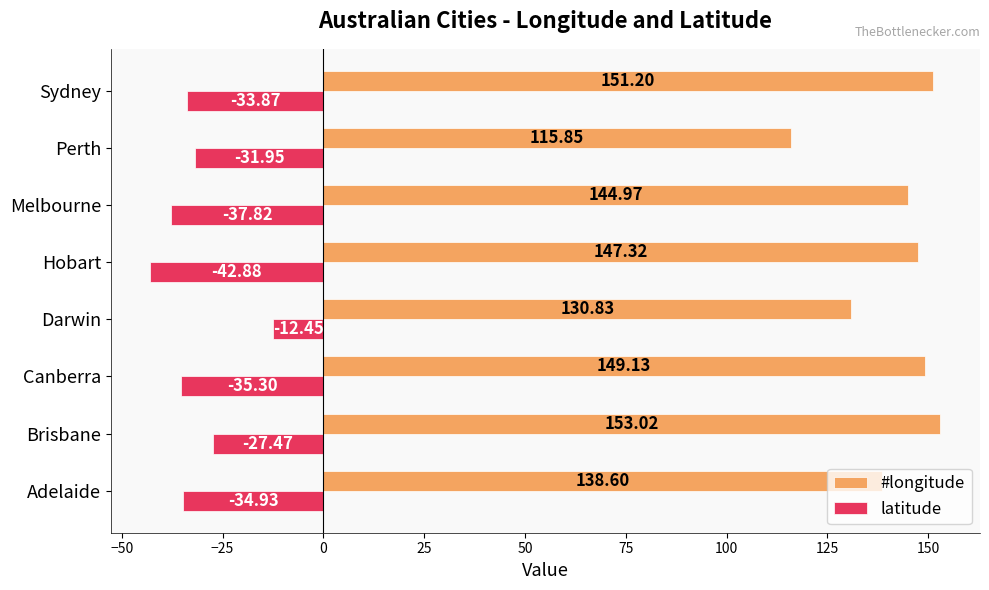

Rank the series at Brisbane from highest to lowest value.

#longitude, latitude